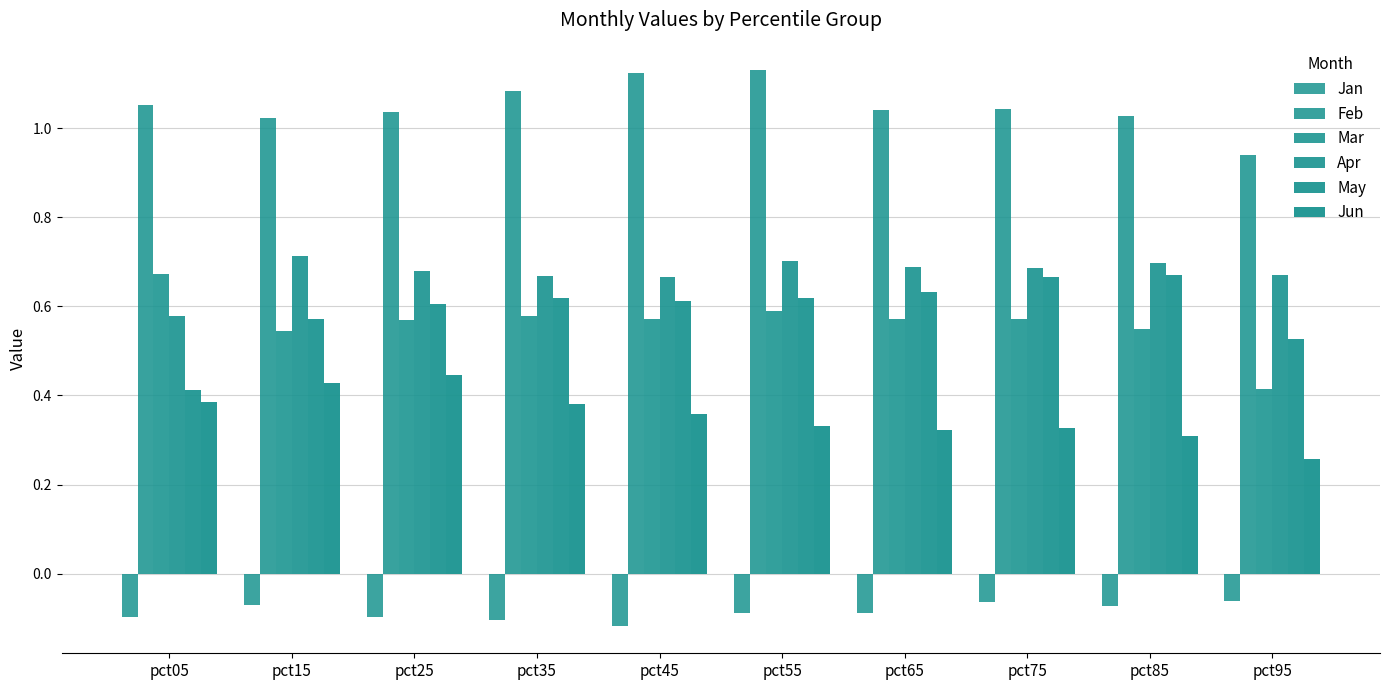

How many series are shown in this chart?

6